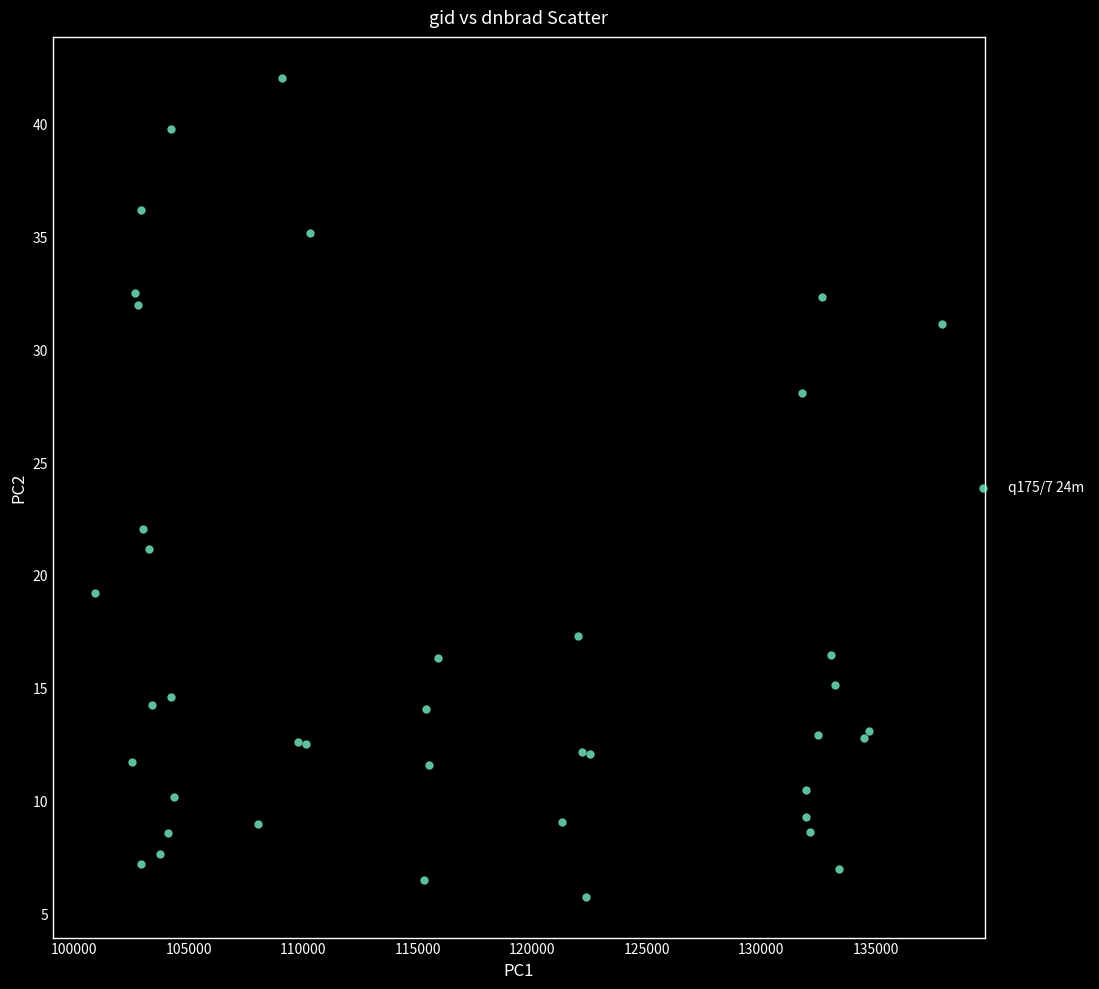

What Y value in the scatter plot is closest to 23?

22.0